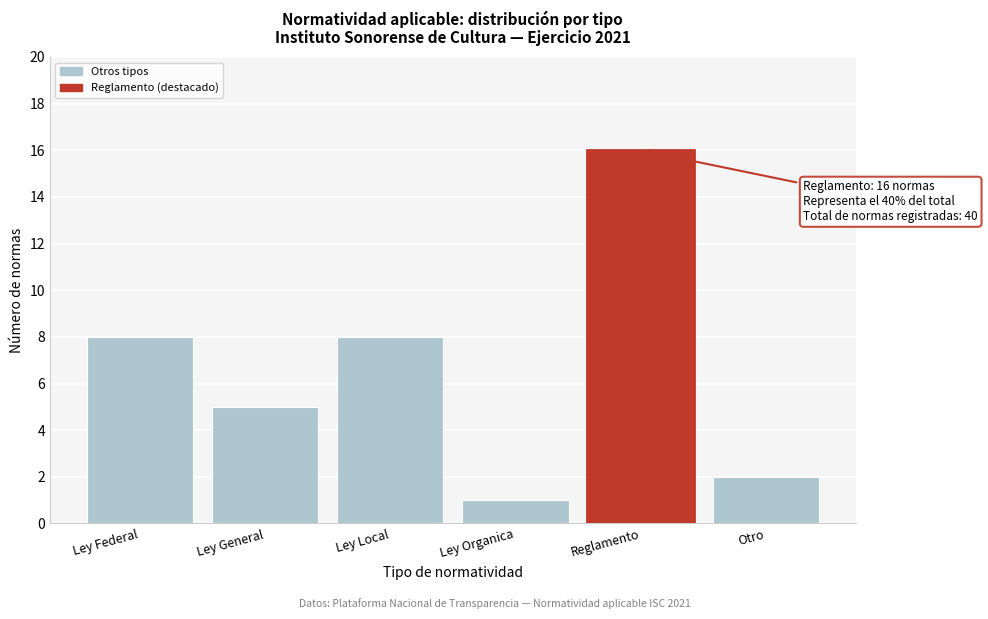

Reading right to left, extract all data points from this chart.

2	16	1	8	5	8